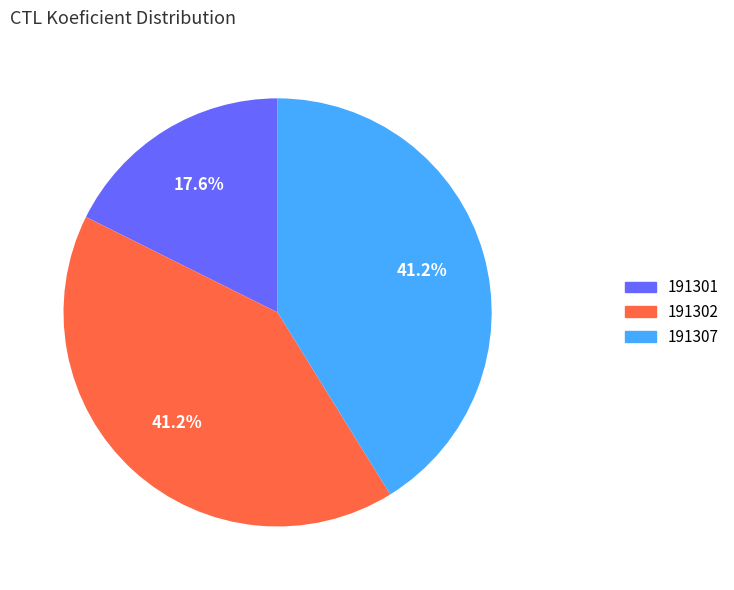

True or false: 191301 accounts for 18% of the total.

True